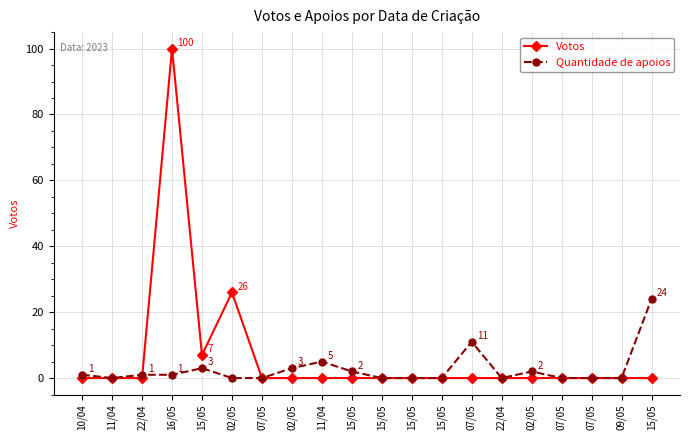

Does the chart display data point markers on the line(s)?

Yes